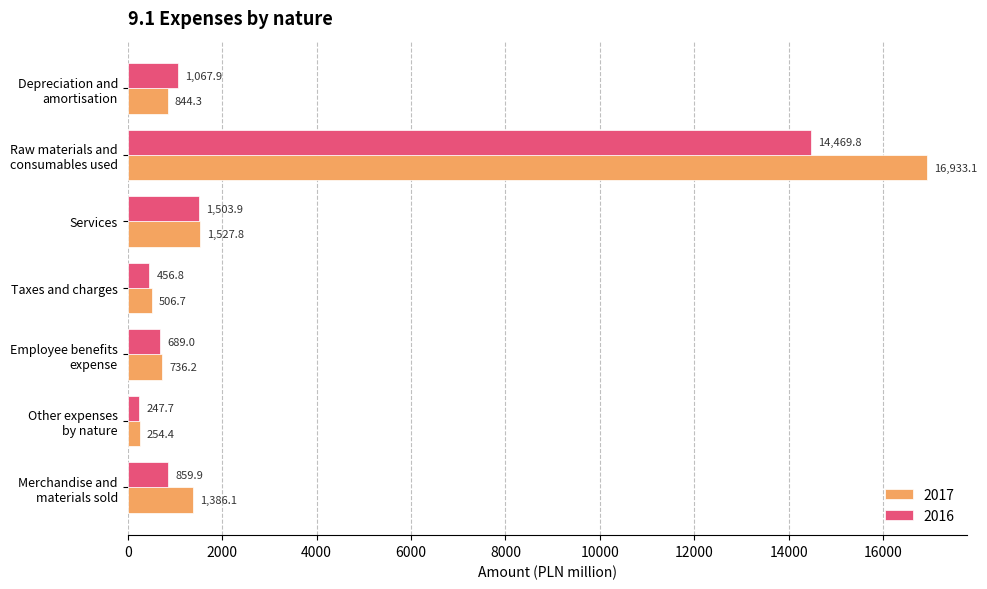

What is the minimum value shown in the chart?

247.7